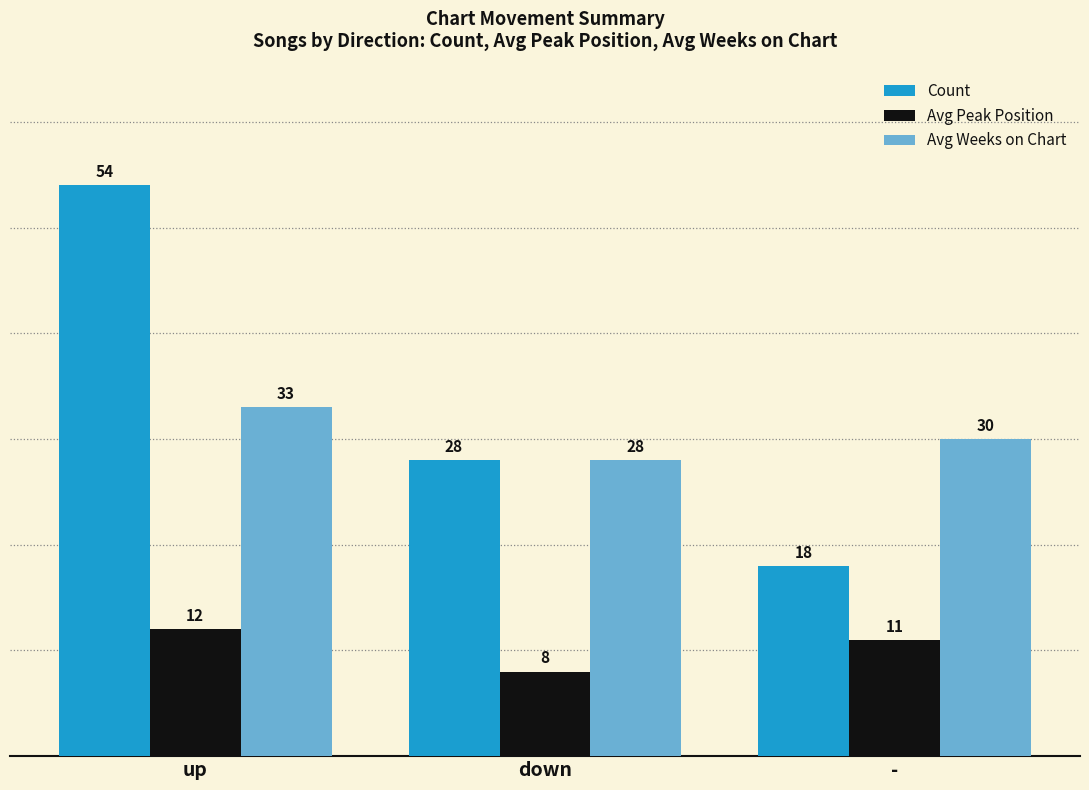

What is the maximum value shown in the chart?

54